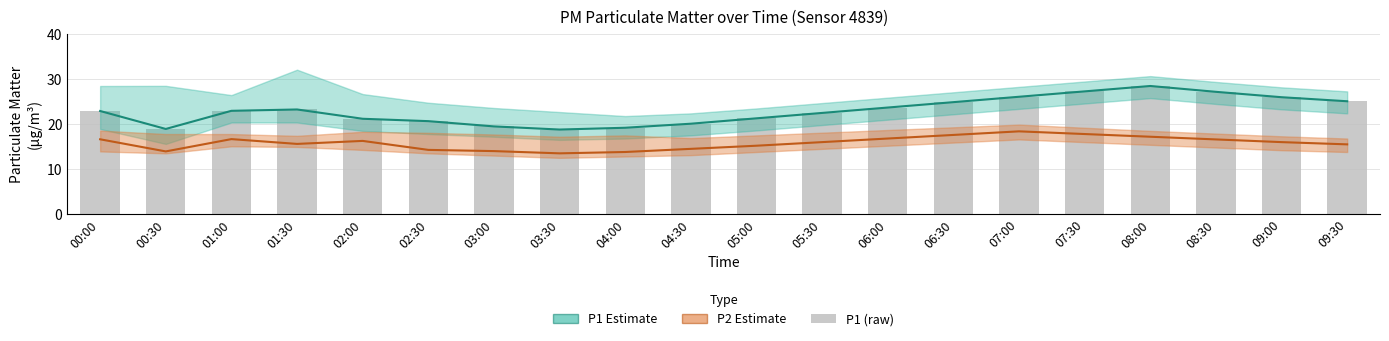

Where does the P2 Estimate series first go above 16?

00:00